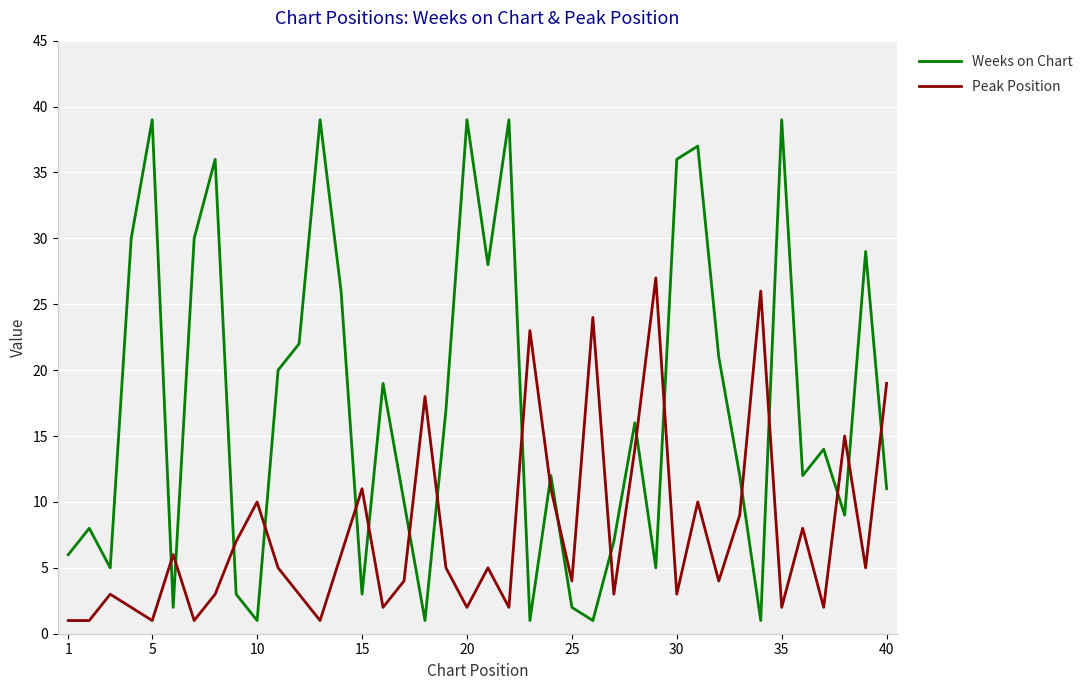

How many intersections are there between Peak Position and Weeks on Chart?

19